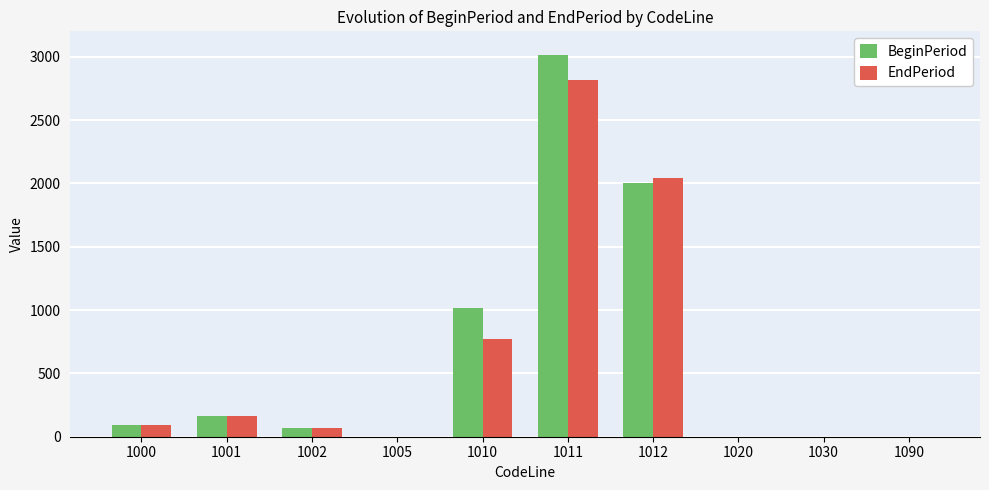

At which category is the sum across all series the highest?

1011